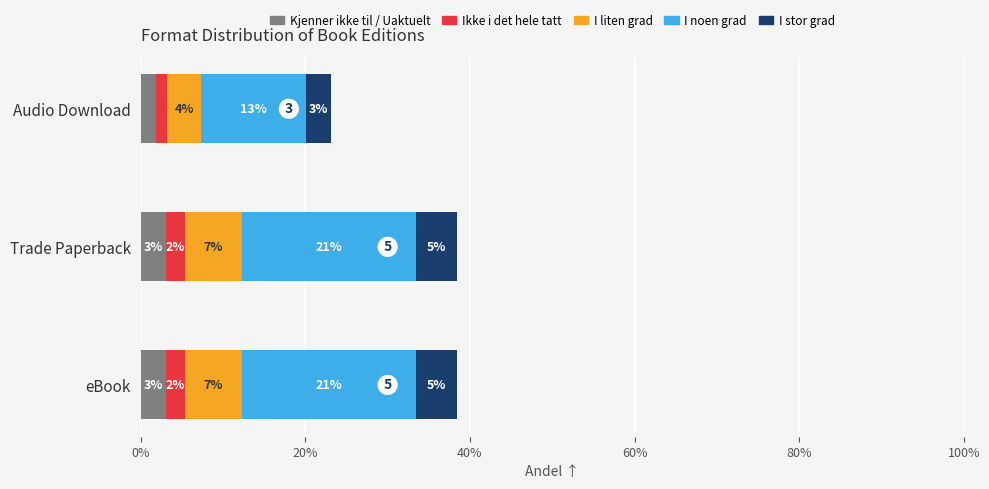

Which category has the lowest value in the Kjenner ikke til / Uaktuelt series?

Audio Download